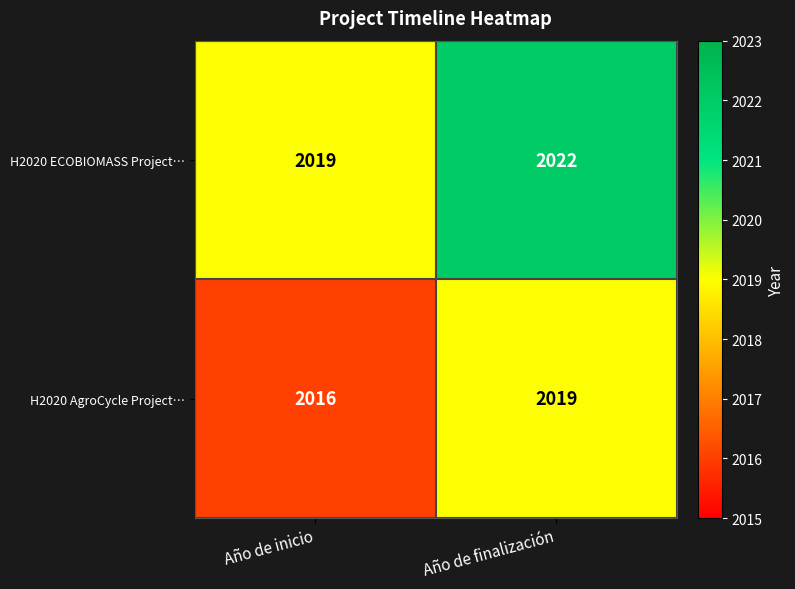

What is the total value across all series at Año de inicio?

4035